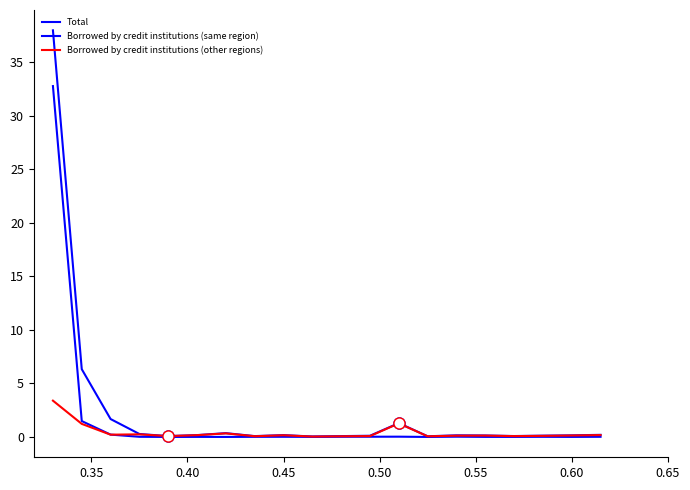

Does the chart have visible grid lines?

No